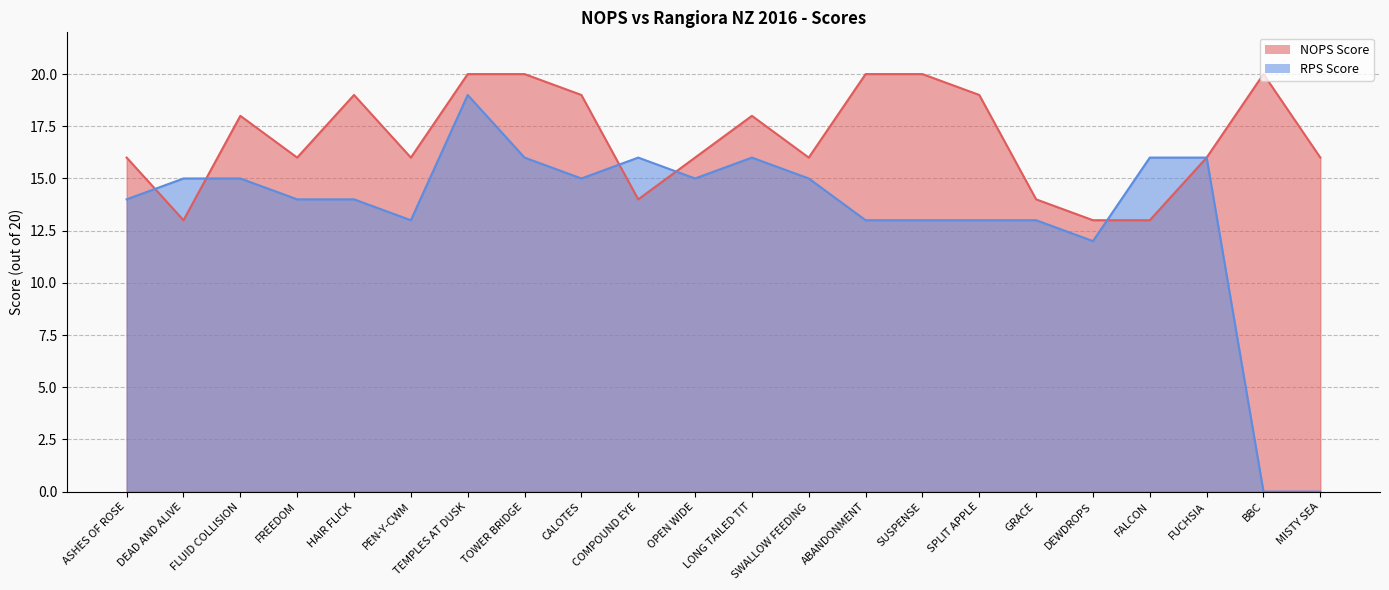

True or false: RPS Score and NOPS Score cross at least once.

True